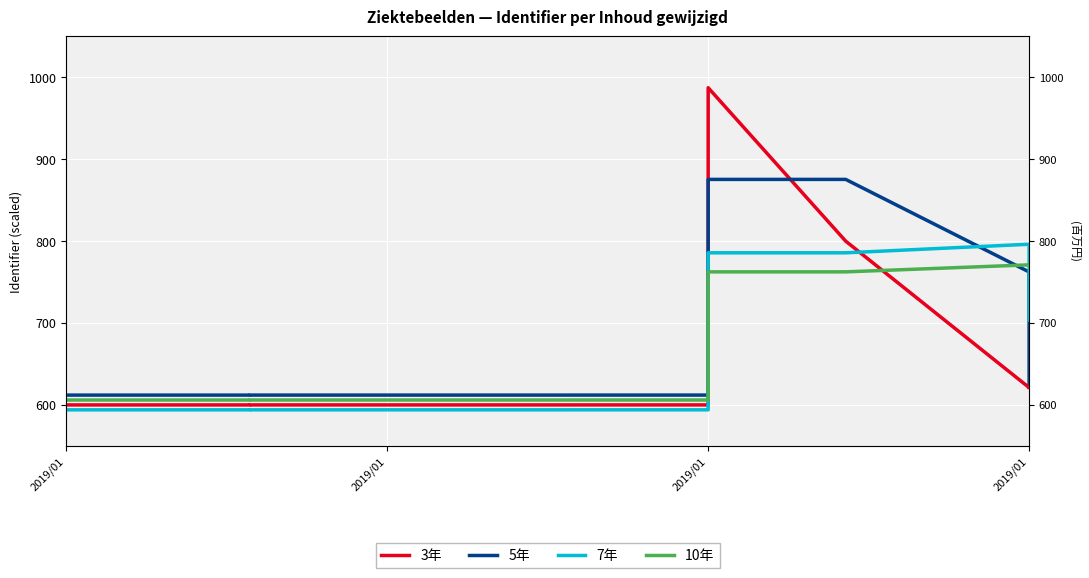

At which label is 10年 closest to 688?

2019/01